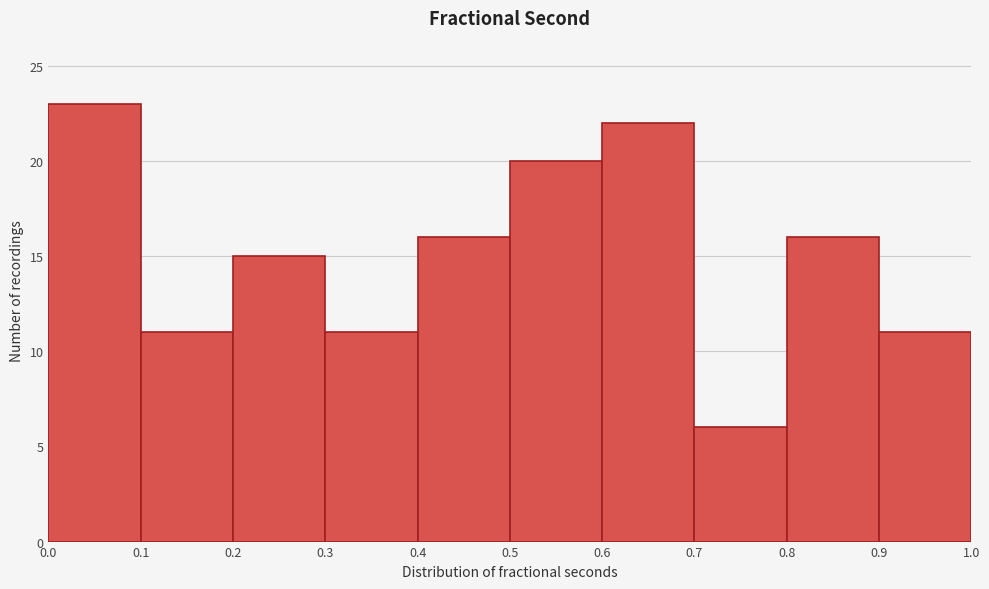

How tall is the bar that spans 0.0 to 0.1 on the x-axis? The values are not printed on the chart, so give them approximately, as read against the axis.

23